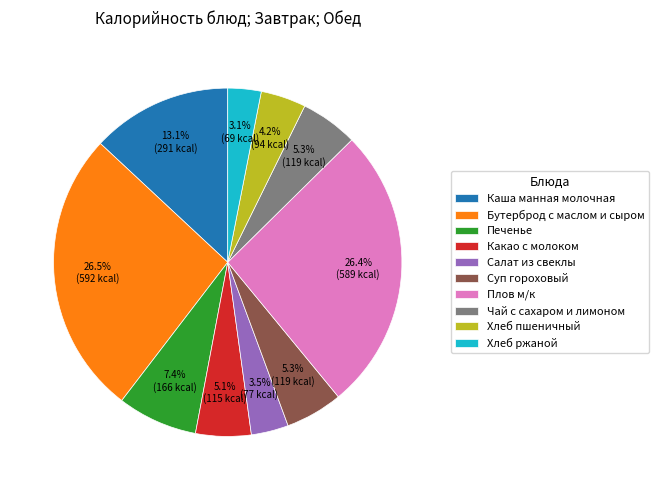

To the nearest percent, what is the average slice percentage?

10%